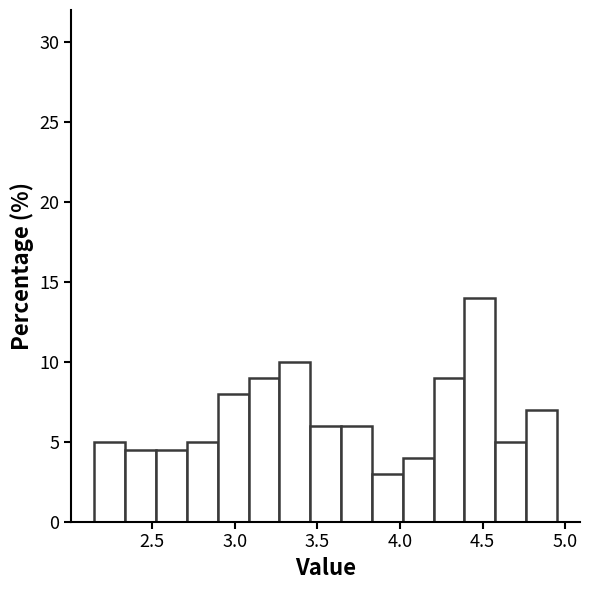

Read against the x-axis, roughly where is the centre of the tallest bar?

4.50